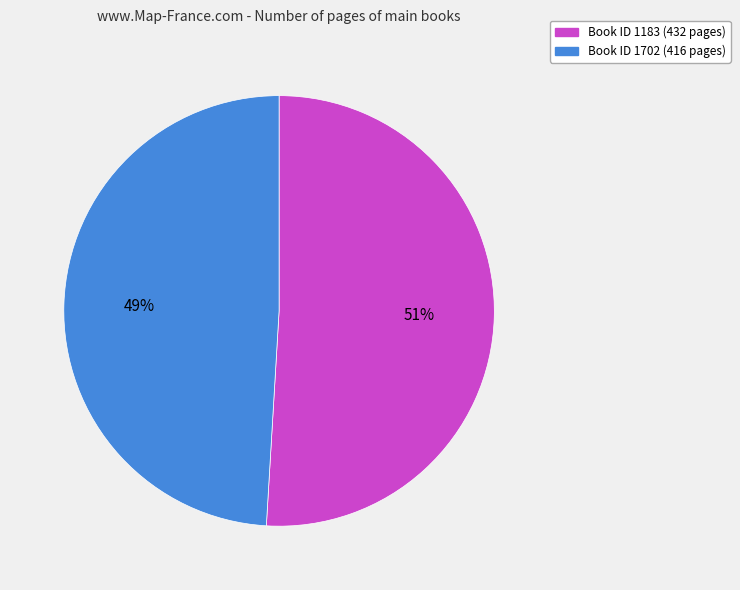

What is the largest slice in the pie chart?

Book ID 1183 (432 pages)